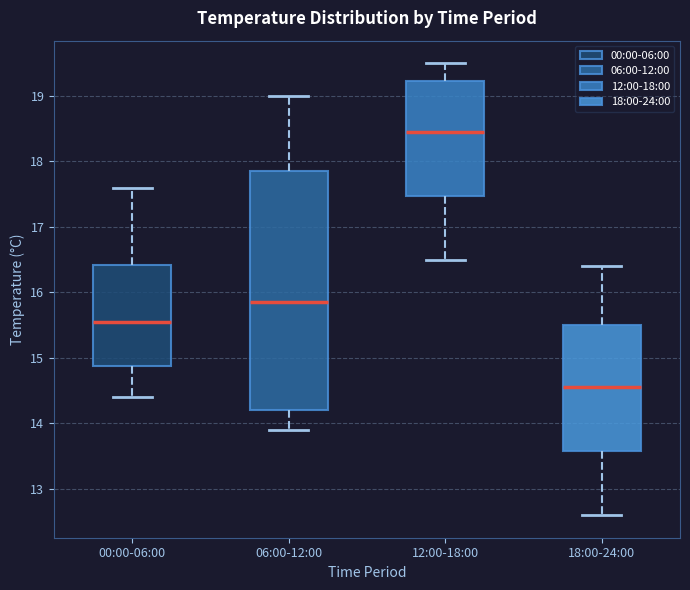

Which box has the highest median line?

12:00-18:00